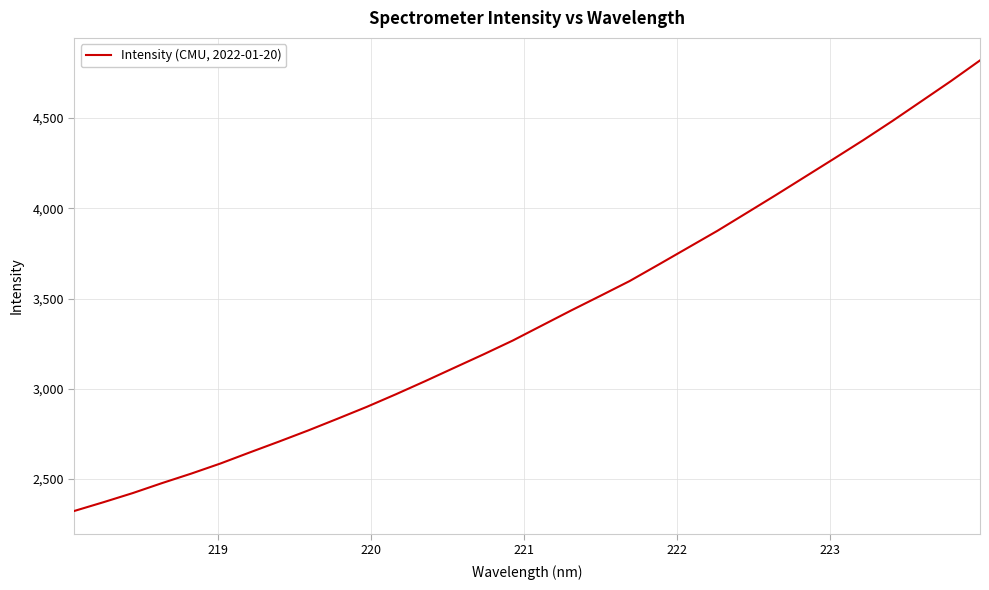

How many series are shown in this chart?

1